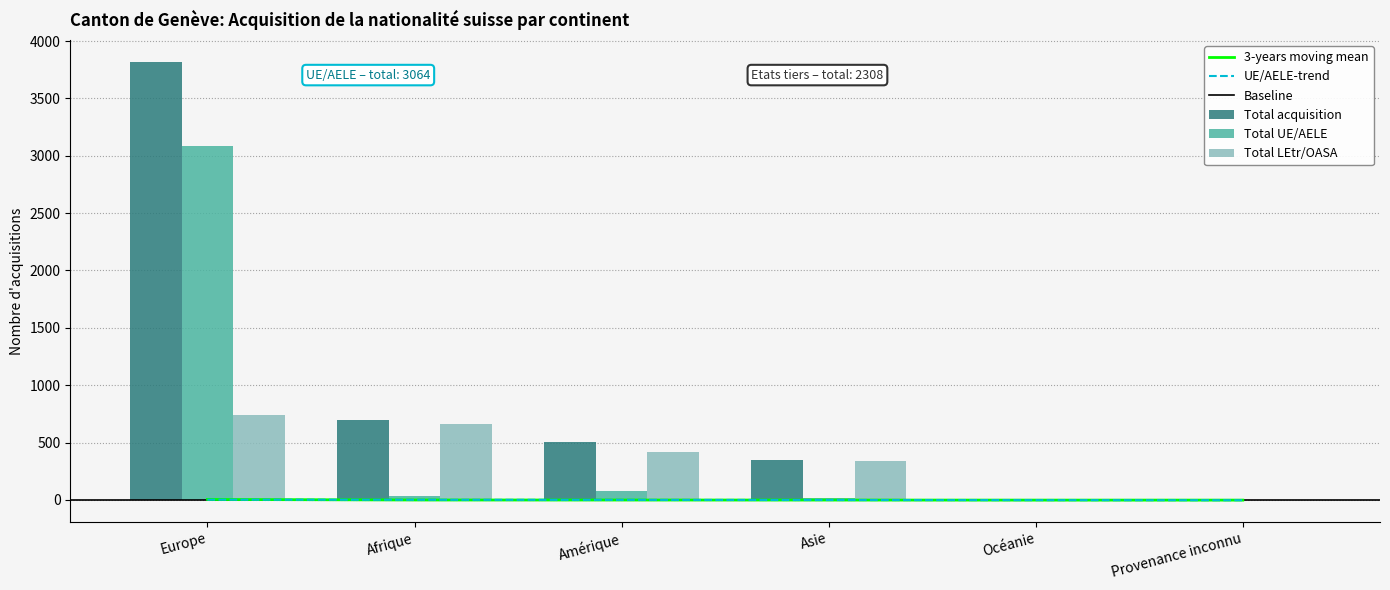

What is the value of the Total acquisition bar at the 1st from the left?

4.4